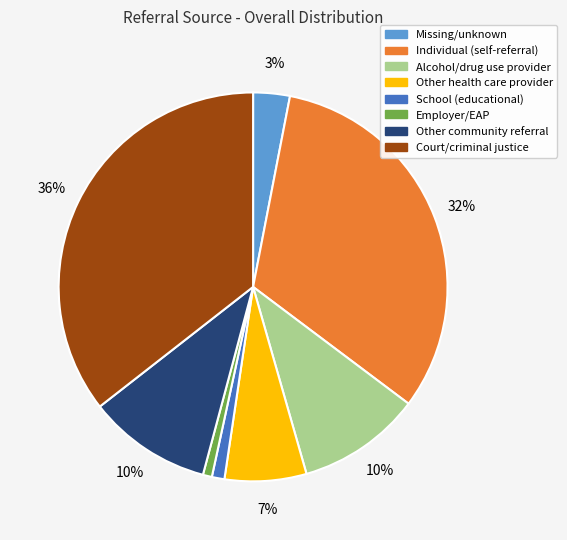

To the nearest percent, what is the difference between the largest and smallest slice percentages?

35%